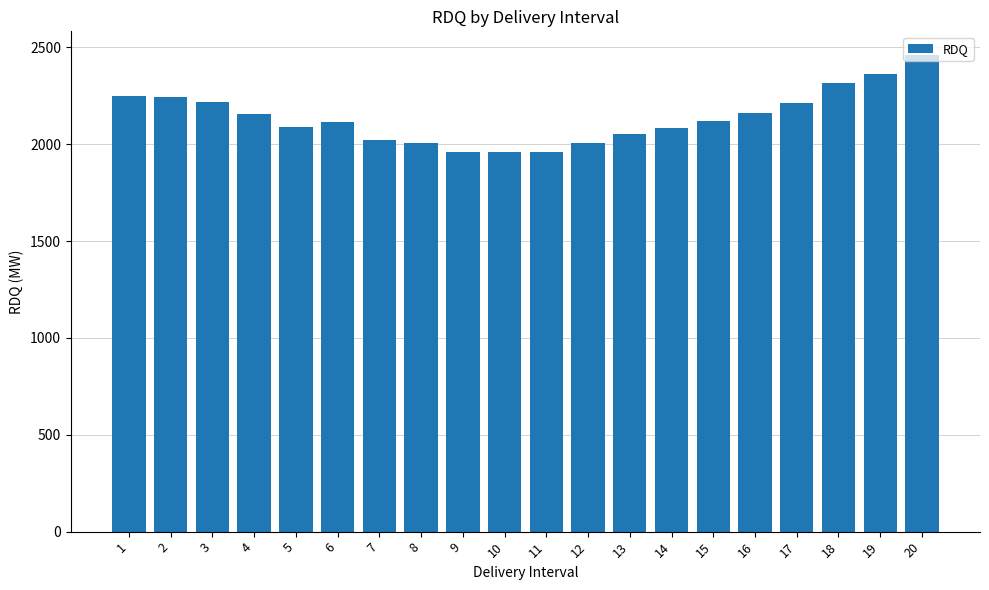

What is the greatest value displayed?

2460.3